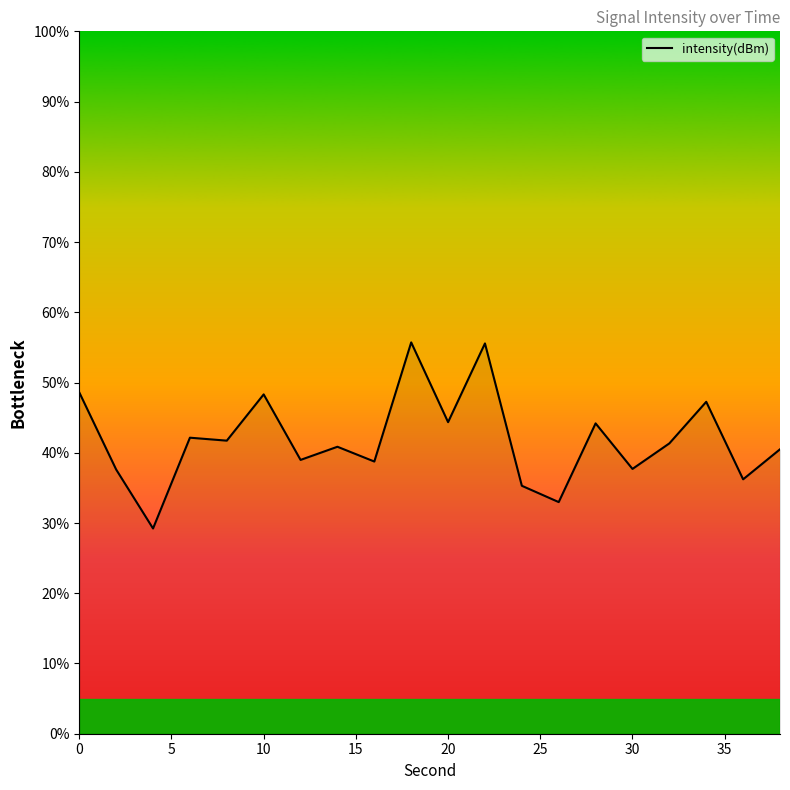

What is the smallest value displayed?

29.2